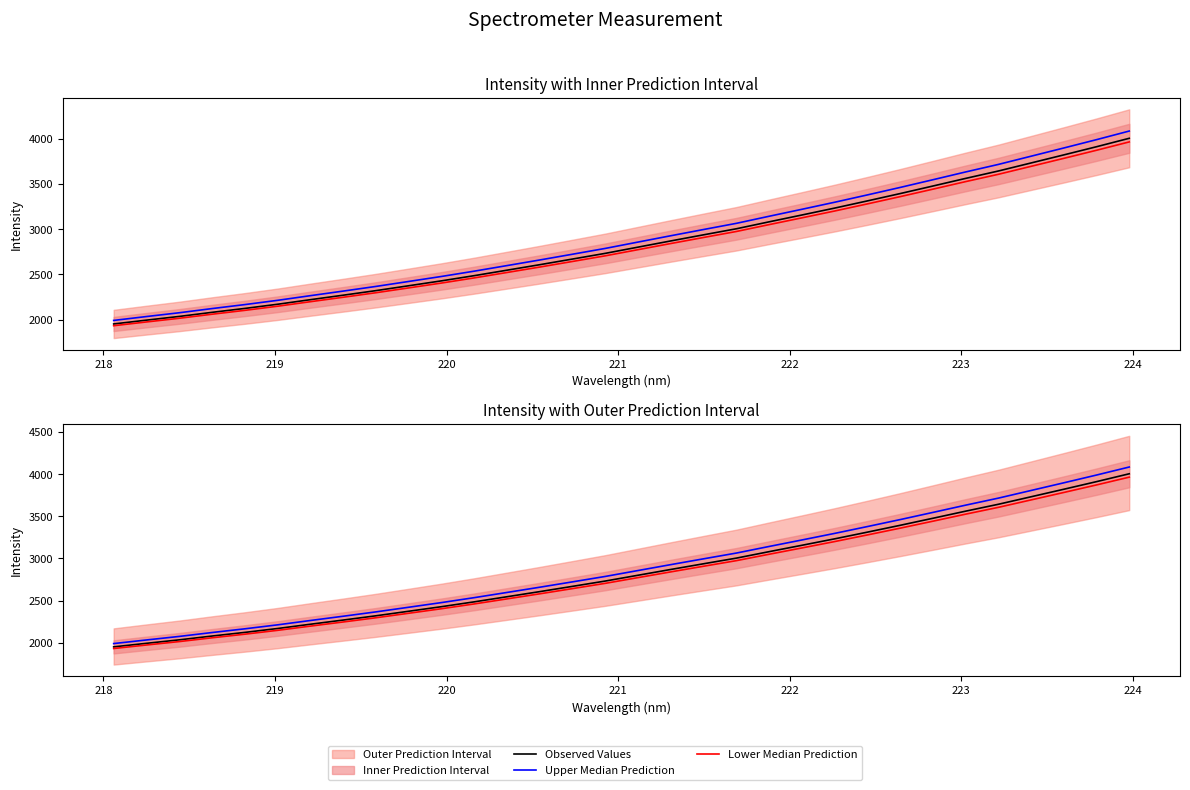

True or false: Lower Median Prediction and Upper Median Prediction cross at least once.

False